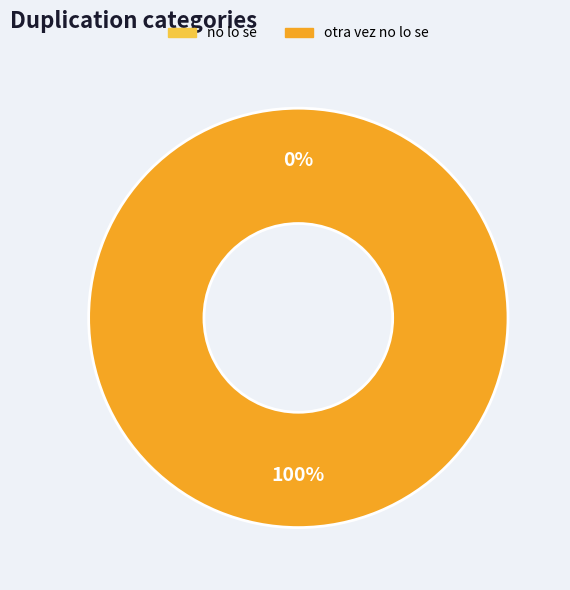

Is no lo se the majority of the pie?

No